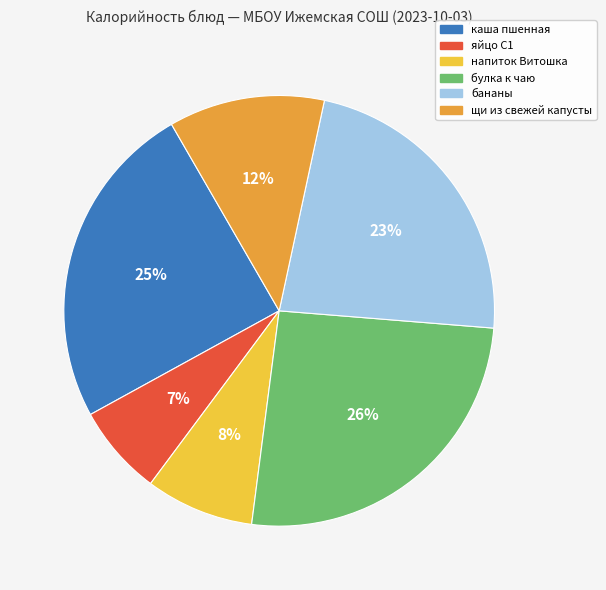

Is the sum of напиток Витошка and яйцо С1 greater than half?

No